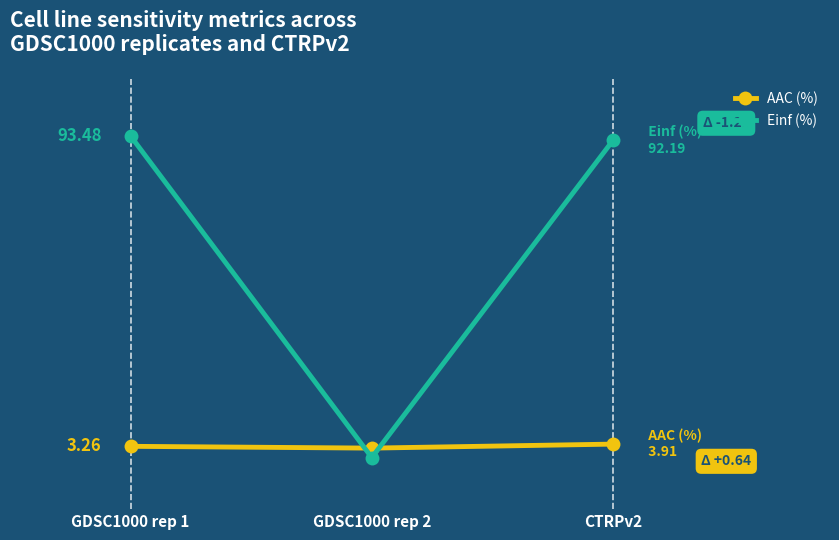

What are all the series names shown in the legend?

AAC (%), Einf (%)